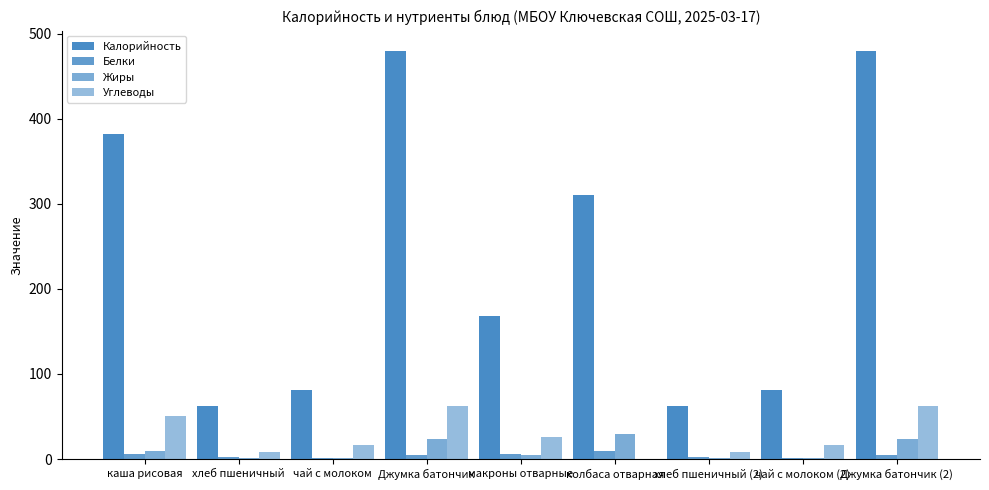

At which label is Углеводы closest to 31?

макроны отварные